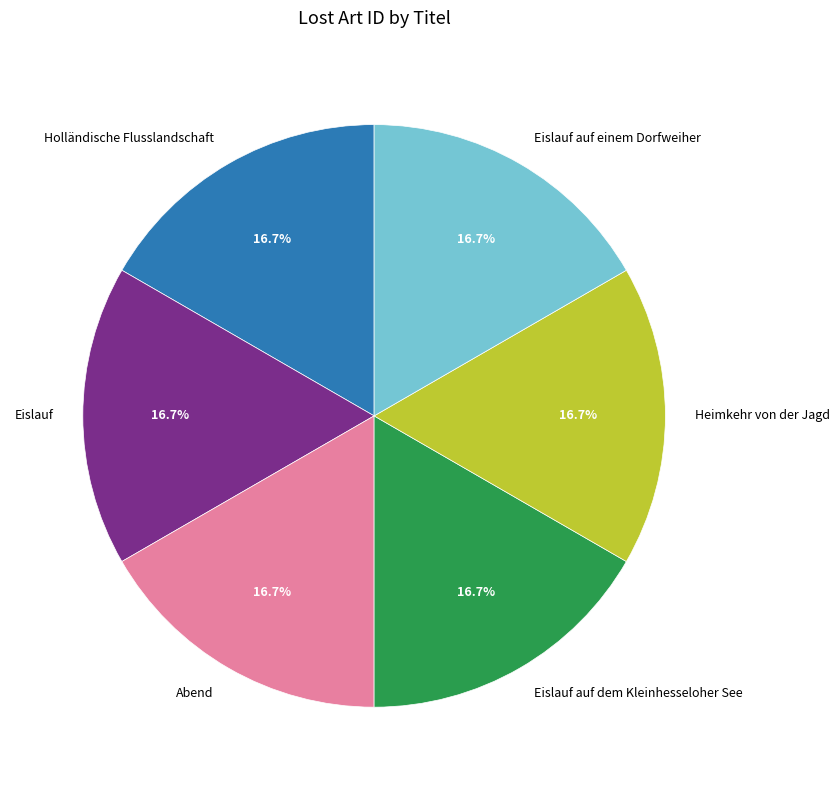

What is the ratio of the value at Heimkehr von der Jagd to the value at Holländische Flusslandschaft?

1.0